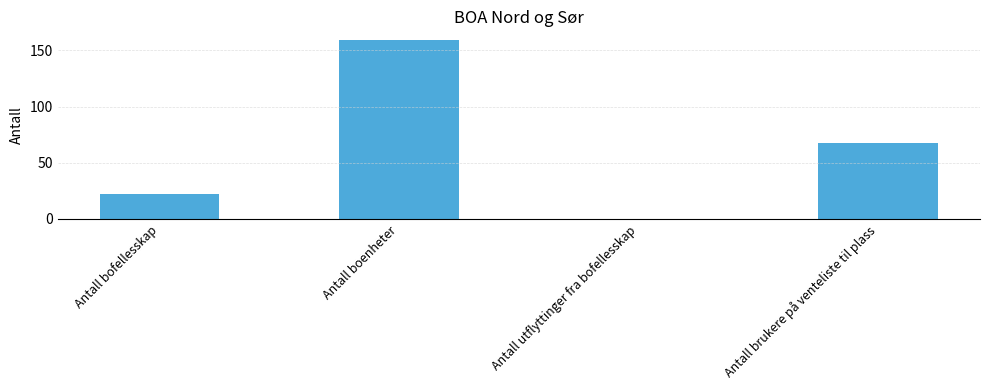

What is the approximate value at Antall boenheter?

159